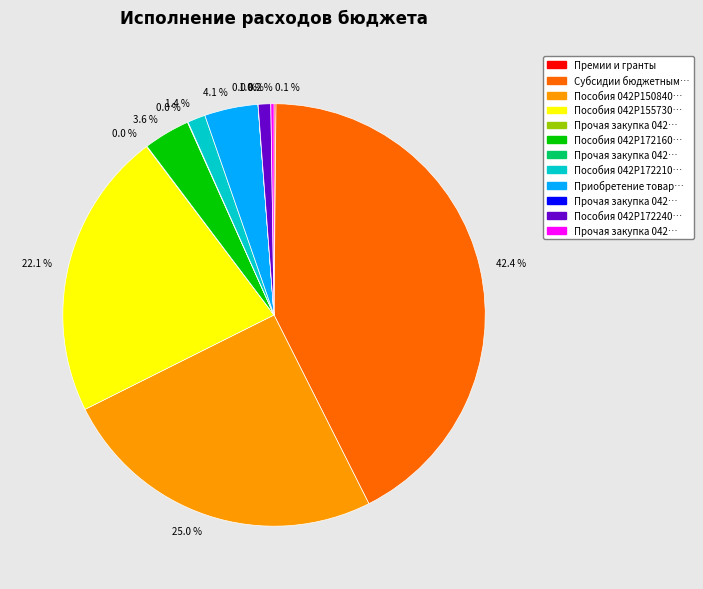

Does any single category account for the majority?

No